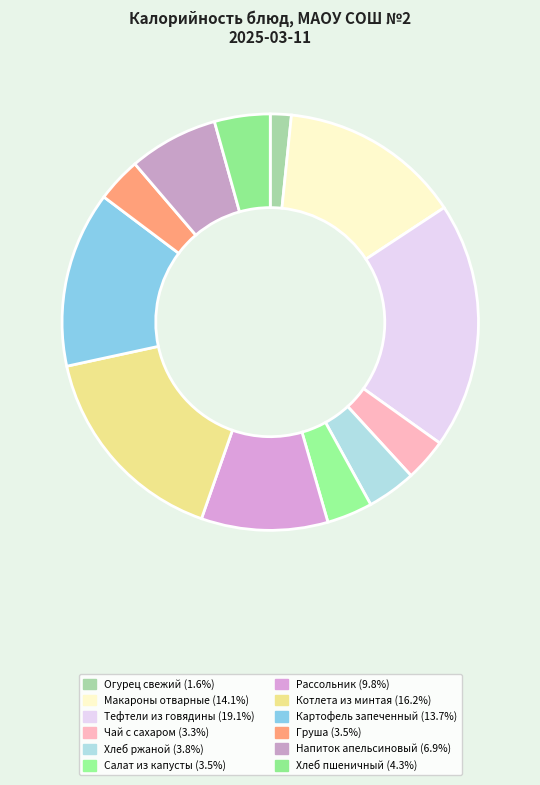

Count the number of slices in the pie.

12